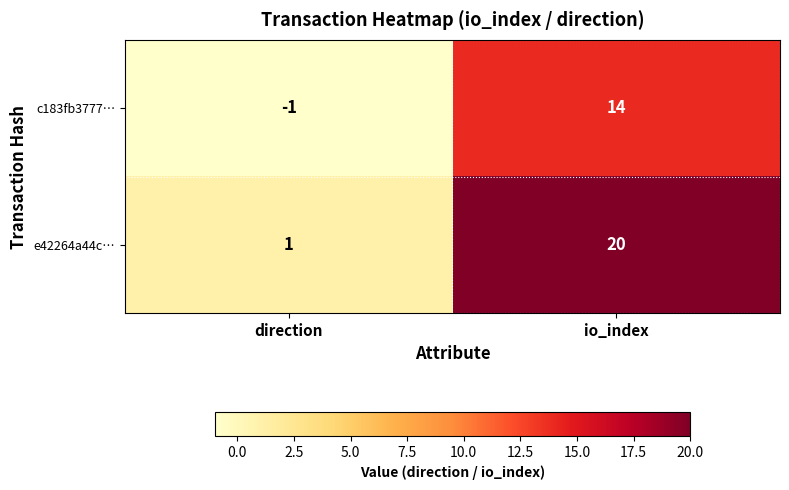

Count the number of data series in this chart.

2